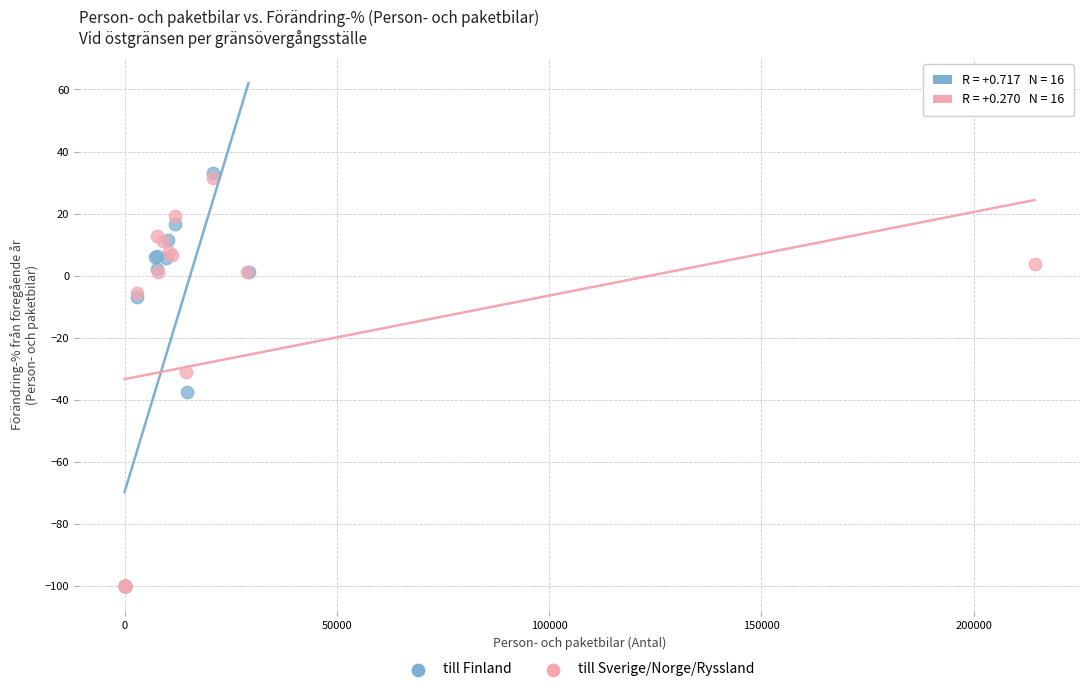

What are all the series names shown in the legend?

till Finland, till Sverige/Norge/Ryssland